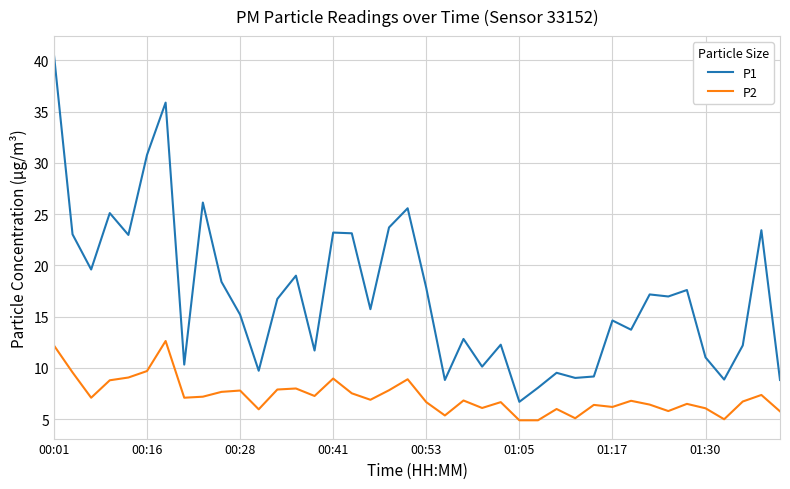

How many lines are shown in the chart?

2